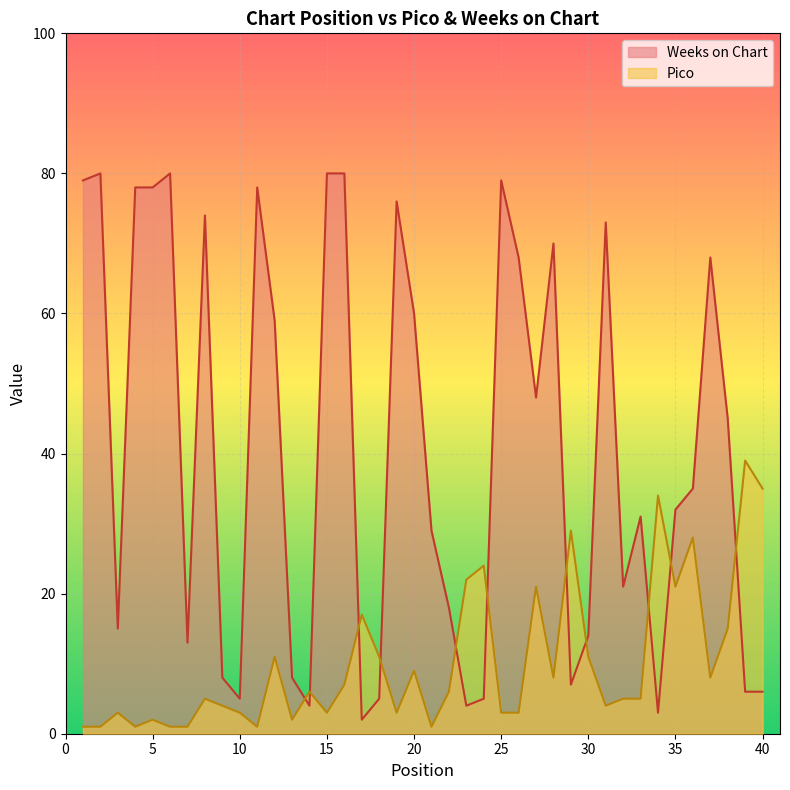

How many lines are shown in the chart?

2